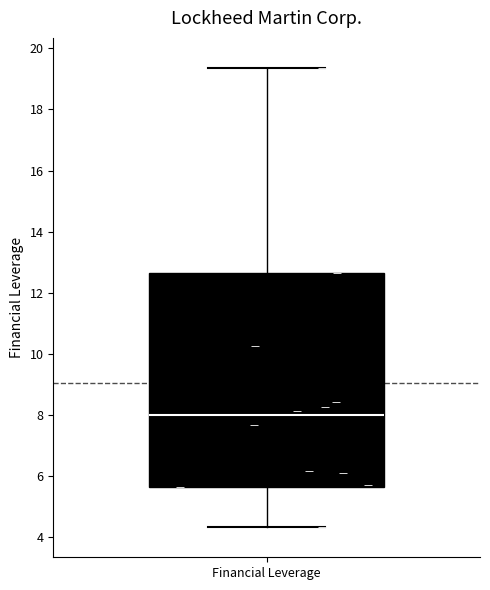

Read this box plot against the y-axis: the position of the median line, the range covered by the box, and the ends of both whiskers. The values are not printed on the chart, so give them approximately, as read against the axis.

median 8.0, box 5.6 to 12.6, whiskers 4.4 to 19.4